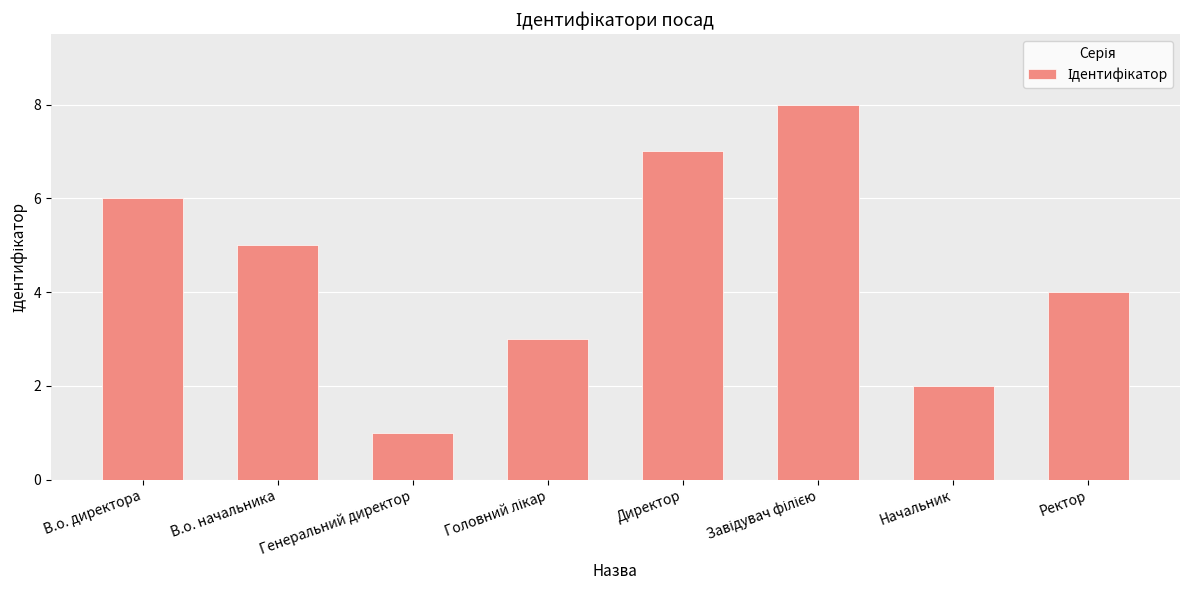

Reading left to right, transcribe all the data shown in this chart.

6	5	1	3	7	8	2	4